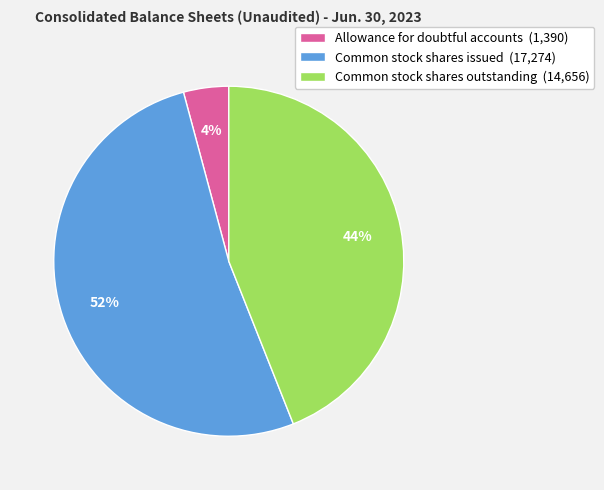

Combined, do Common stock shares issued (17,274) and Allowance for doubtful accounts (1,390) account for over 50%?

Yes